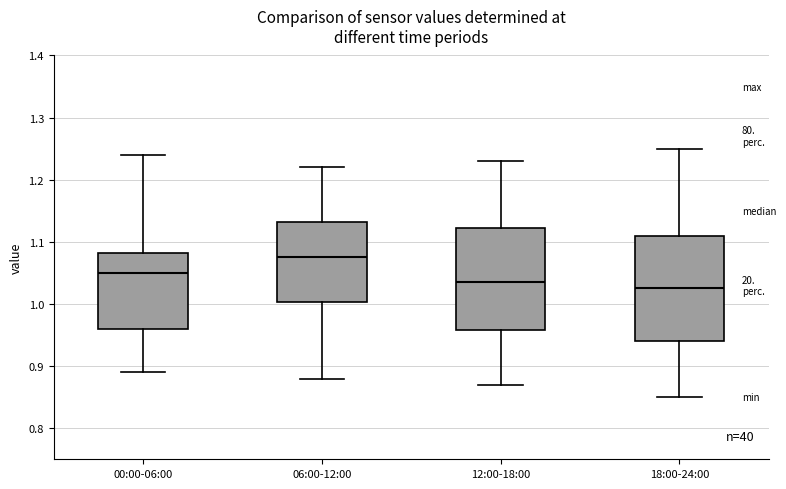

Reading left to right, transcribe this box plot: for each box, give where its median line is, the range the box spans, and where its two whiskers end, as read against the y-axis. The values are not printed on the chart, so give them approximately, as read against the axis.

00:00-06:00: median 1.05, box 0.96 to 1.08, whiskers 0.89 to 1.24
06:00-12:00: median 1.08, box 1.00 to 1.13, whiskers 0.88 to 1.22
12:00-18:00: median 1.04, box 0.96 to 1.12, whiskers 0.87 to 1.23
18:00-24:00: median 1.03, box 0.94 to 1.11, whiskers 0.85 to 1.25